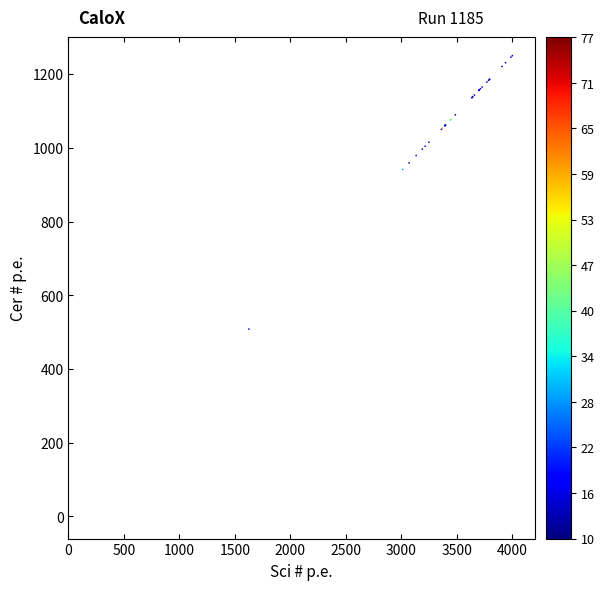

What Y value in the scatter plot is closest to 625?

508.2